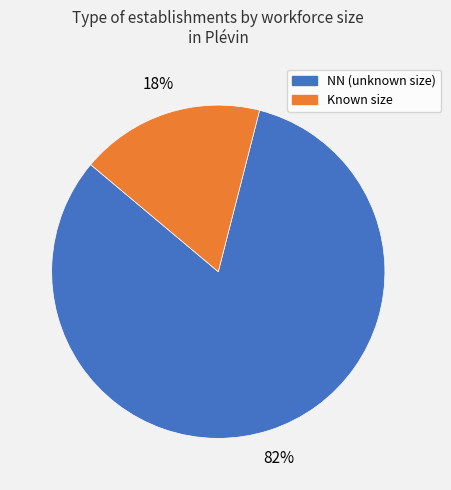

Is there any slice that represents more than half of the pie?

Yes